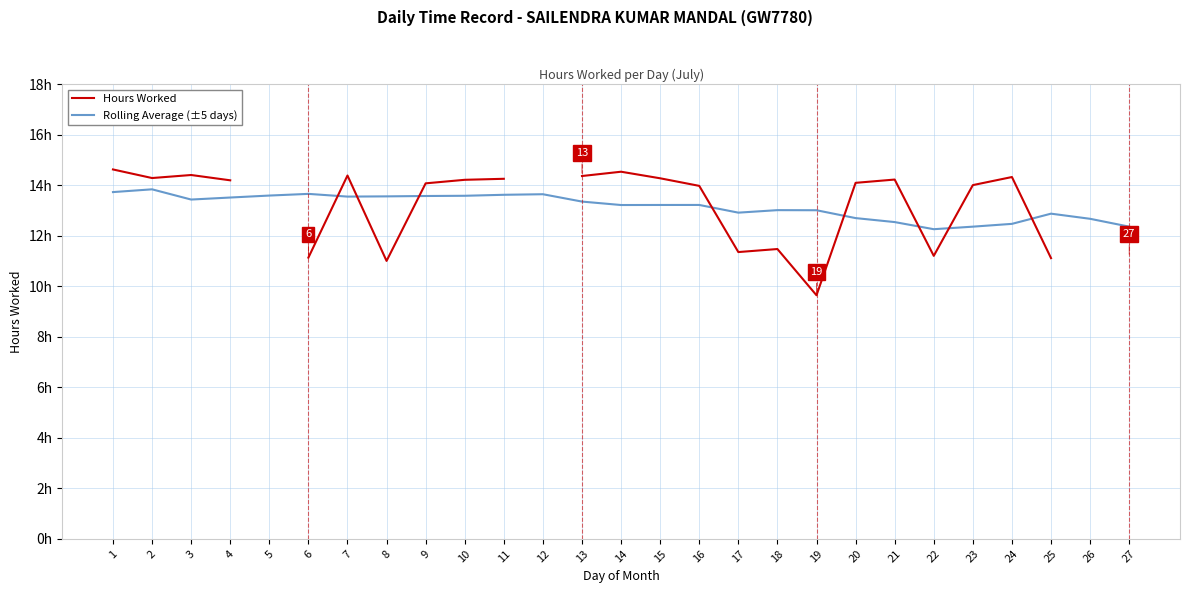

True or false: Hours Worked and Rolling Average (±5 days) cross at least once.

True